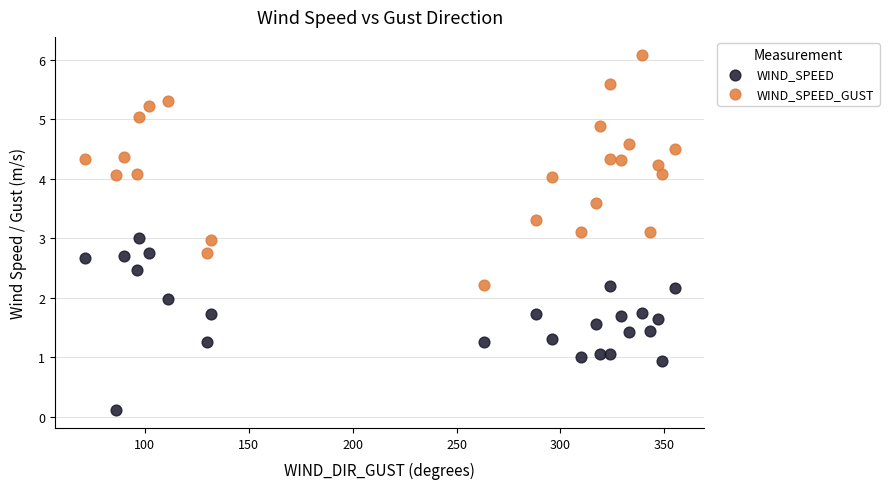

Across all data points, what is the range of Y values (max minus min)?

6.0